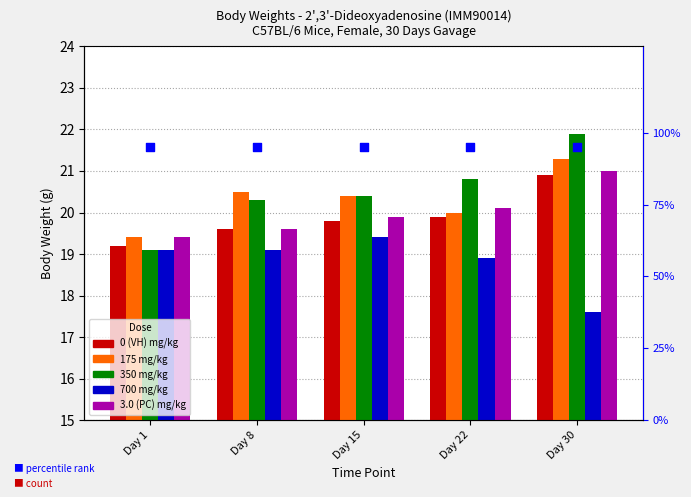

Is the value of 3.0 (PC) mg/kg at Day 8 greater than the value of 0 (VH) mg/kg at Day 22?

No